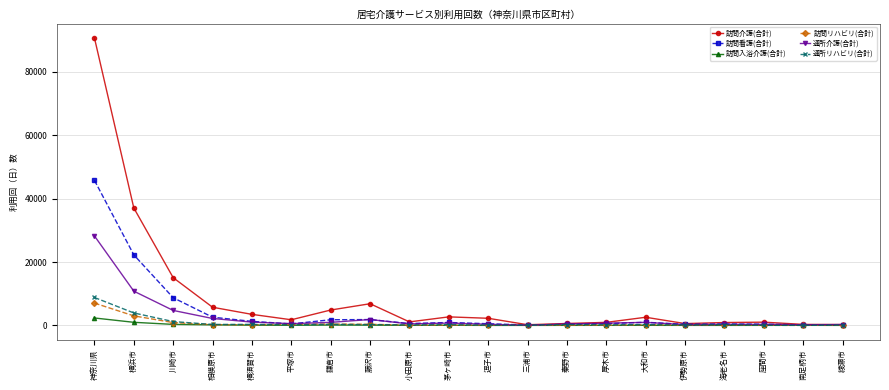

Is the value of 訪問入浴介護(合計) at 鎌倉市 greater than the value of 通所リハビリ(合計) at 神奈川県?

No